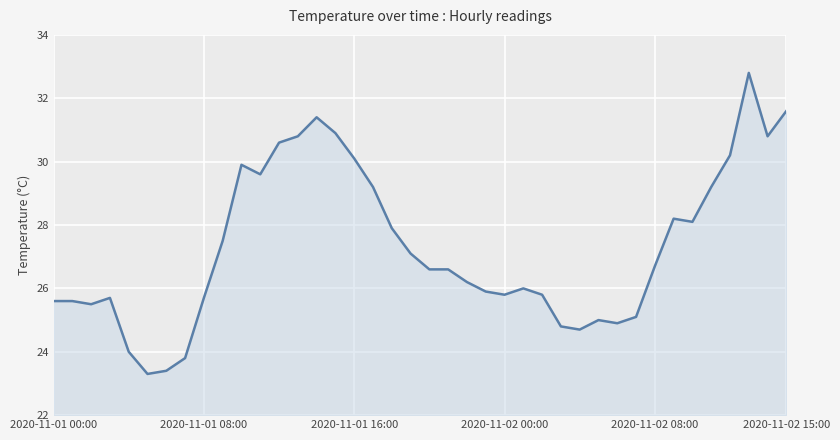

What is the difference between the maximum and minimum values?

9.5